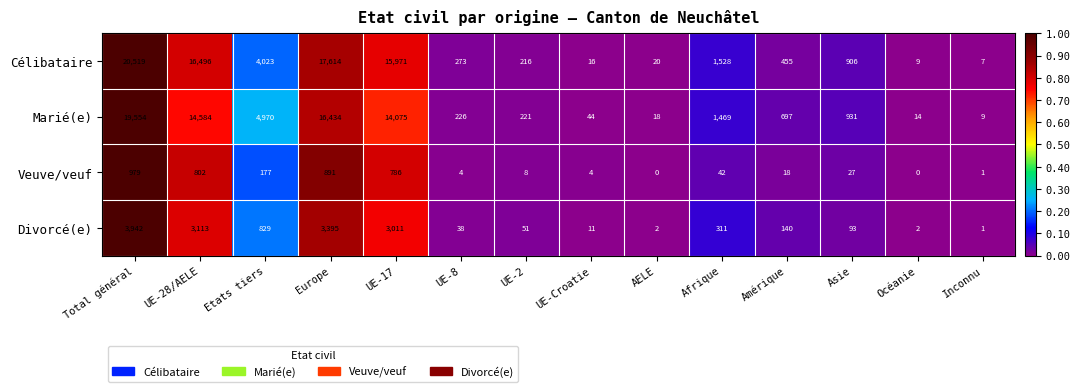

Between Etats tiers and UE-Croatie, which series saw the biggest shift?

Marié(e)